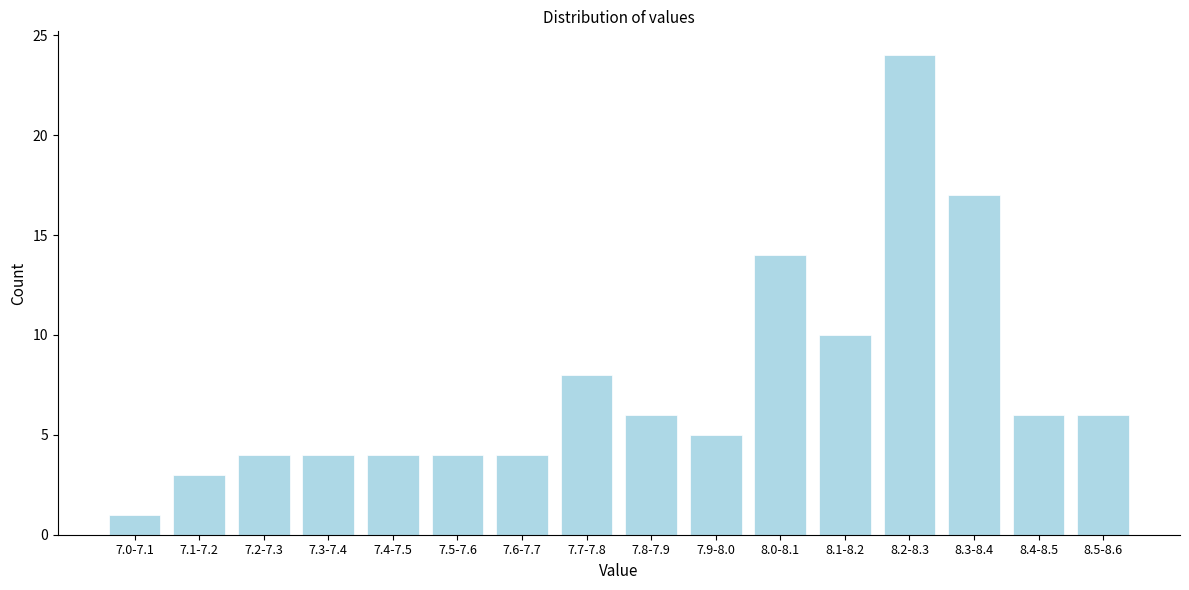

Reading right to left, what are all the values shown in this chart?

8.5-8.6=6	8.4-8.5=6	8.3-8.4=17	8.2-8.3=24	8.1-8.2=10	8.0-8.1=14	7.9-8.0=5	7.8-7.9=6	7.7-7.8=8	7.6-7.7=4	7.5-7.6=4	7.4-7.5=4	7.3-7.4=4	7.2-7.3=4	7.1-7.2=3	7.0-7.1=1